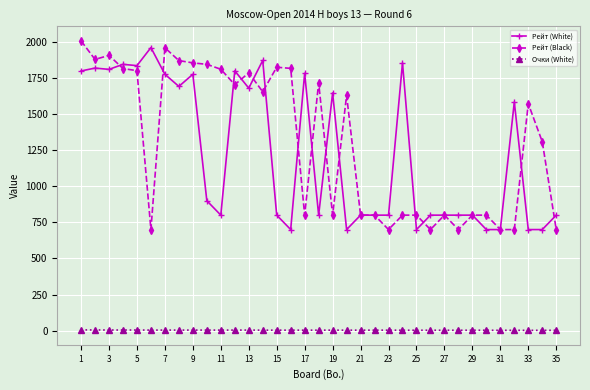

Which series has the widest spread of values?

Рейт (Black)